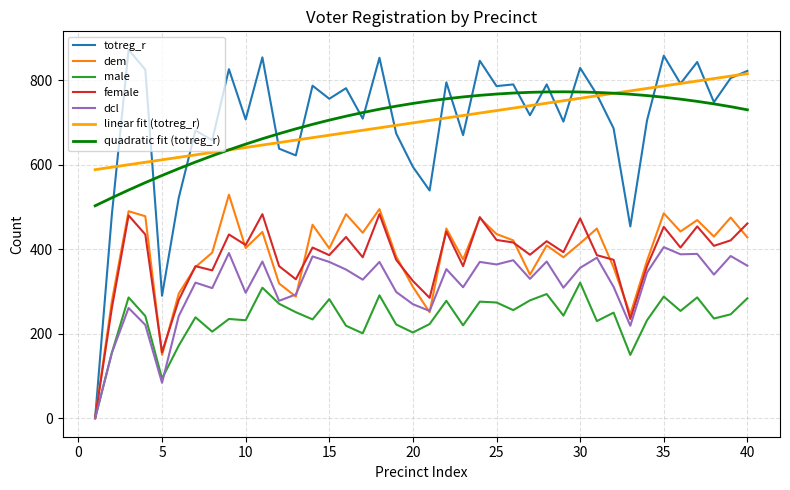

Rank the series by their maximum value, from highest to lowest.

totreg_r, linear fit (totreg_r), quadratic fit (totreg_r), dem, female, dcl, male